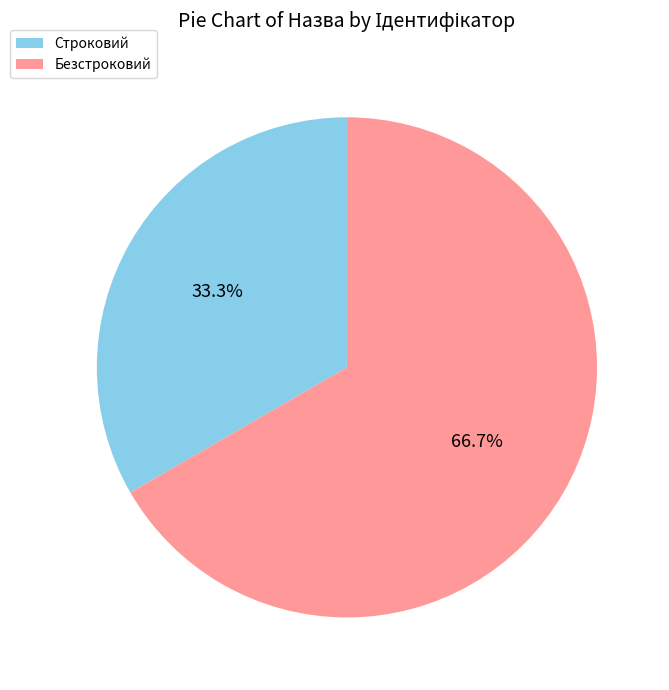

How many segments does this pie chart have?

2